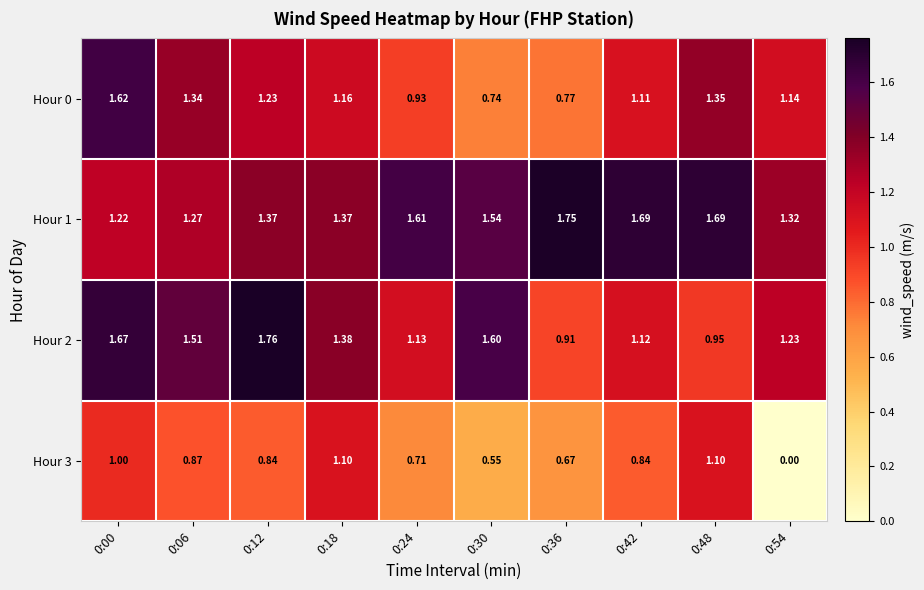

At which category is the sum across all series the highest?

0:00